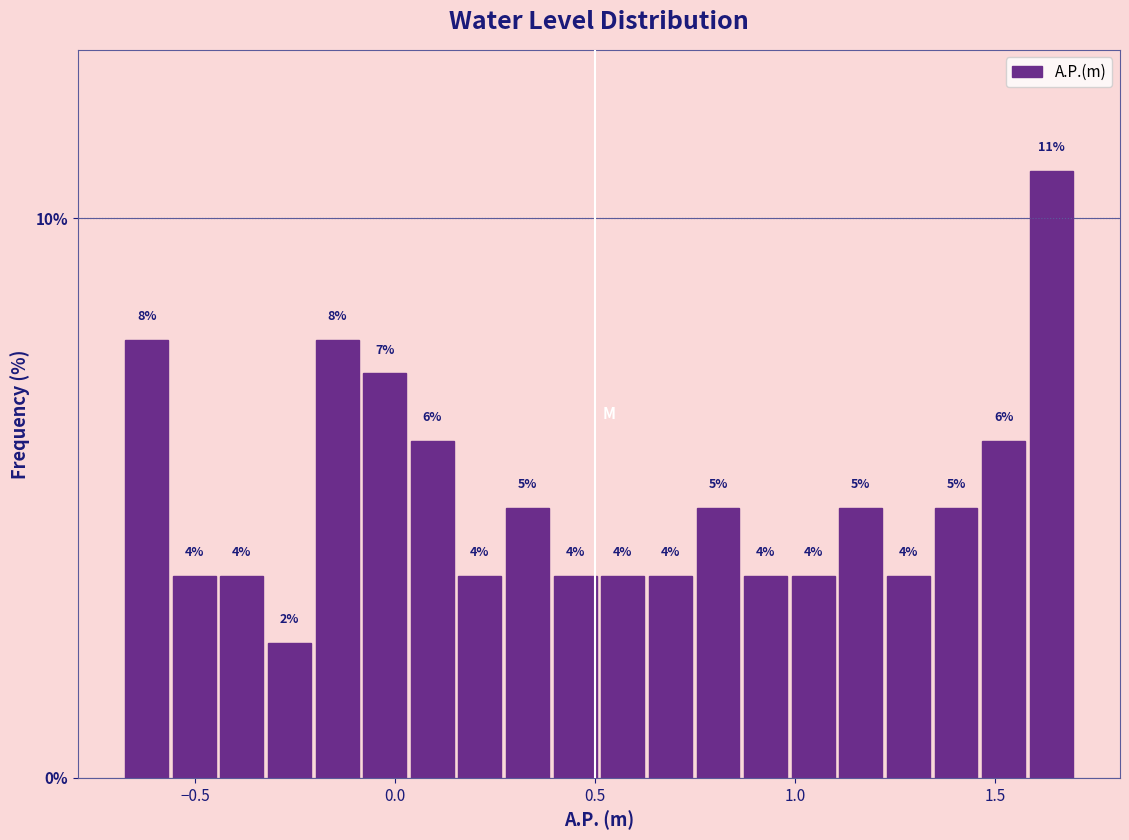

Read against the x-axis, roughly where is the centre of the tallest bar?

1.65